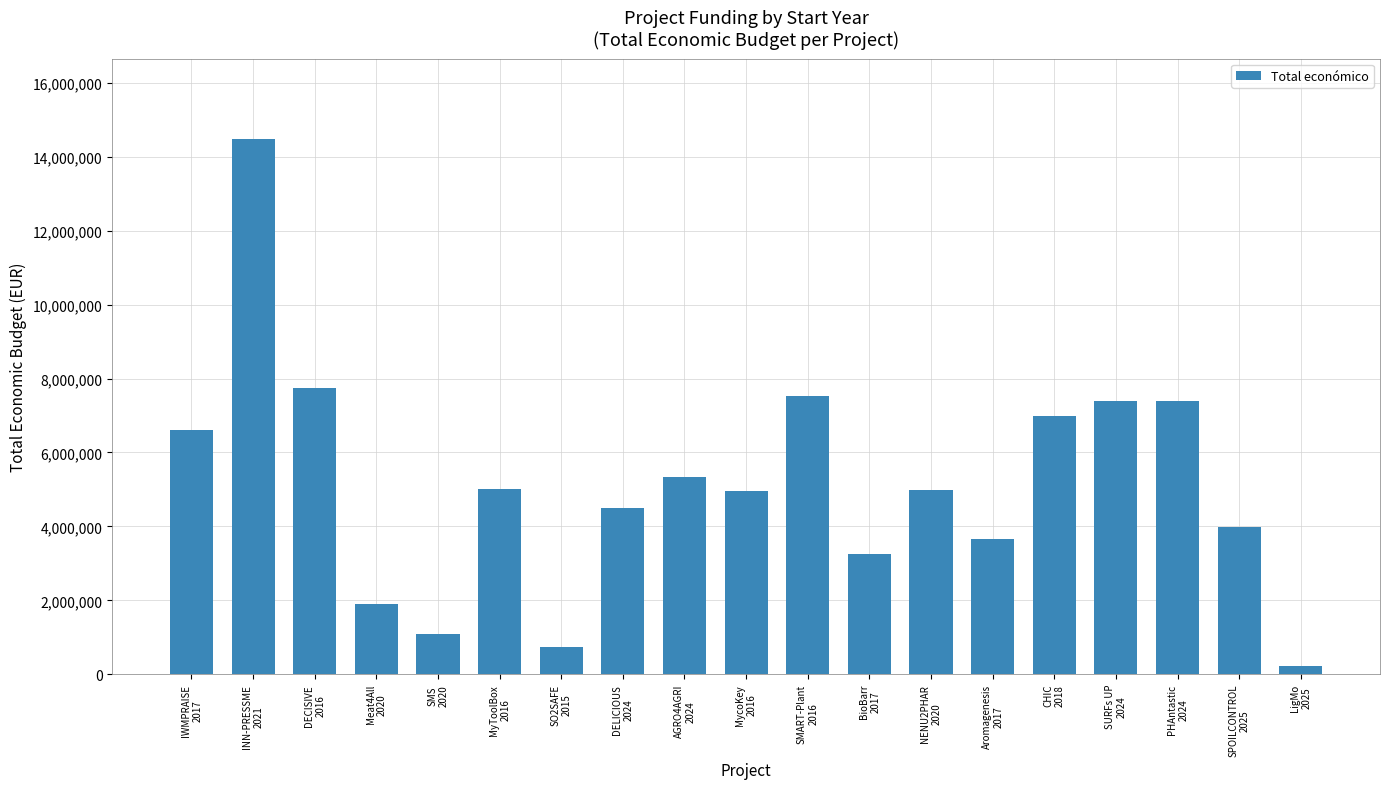

The value at PHAntastic
2024 is 7384272. True or false?

True